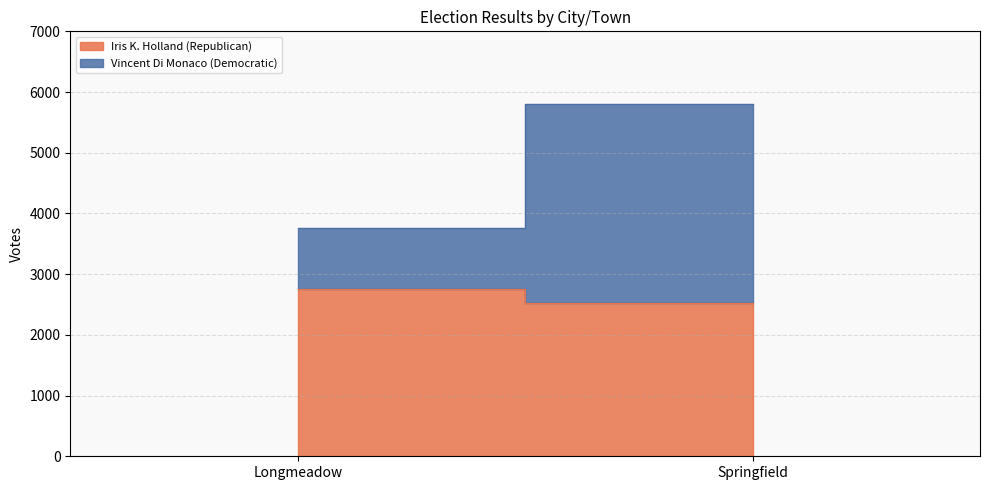

Where is Vincent Di Monaco (Democratic) nearest to the value 2141?

Longmeadow